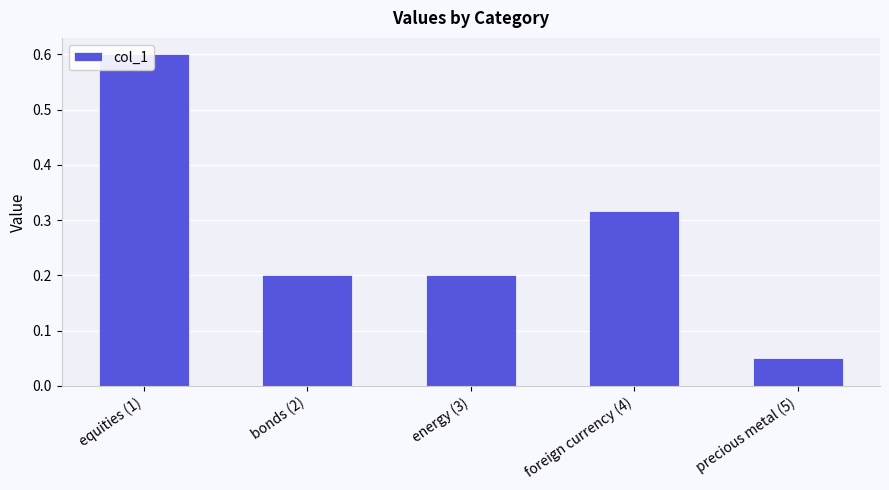

How many bars are there in total?

5